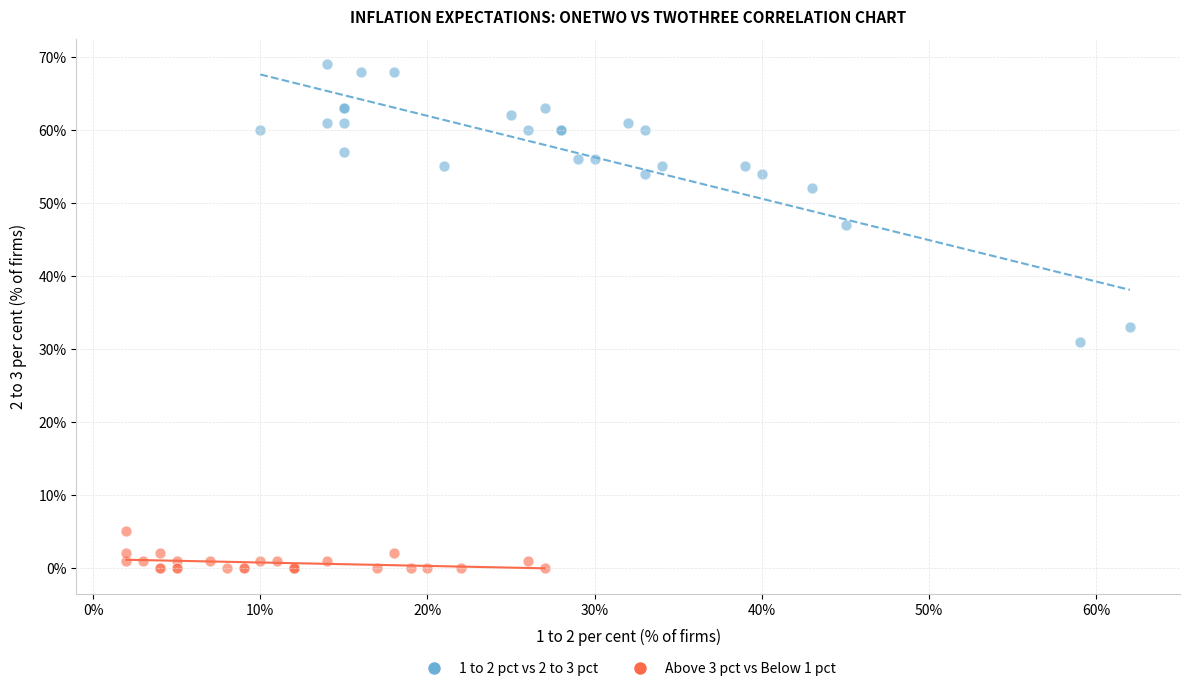

Which series has the widest spread of Y values?

1 to 2 pct vs 2 to 3 pct